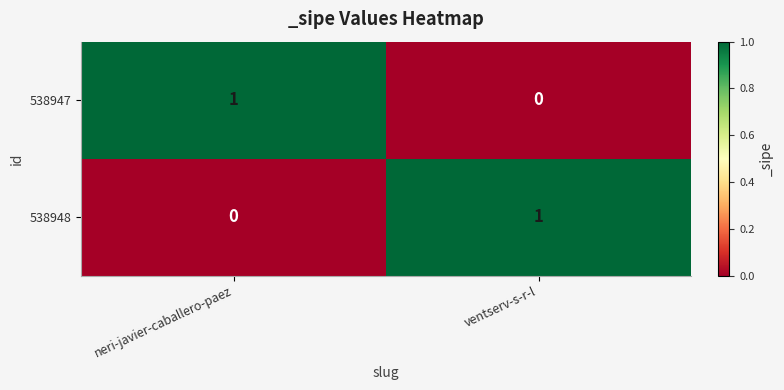

Reading left to right, transcribe all the data shown in this chart.

538947: neri-javier-caballero-paez=1	ventserv-s-r-l=0
538948: neri-javier-caballero-paez=0	ventserv-s-r-l=1